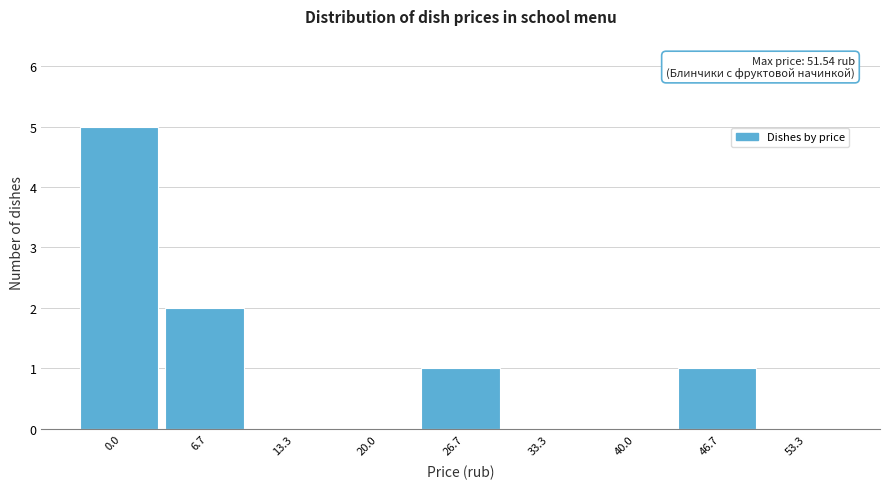

Reading right to left, transcribe all the data shown in this chart.

53.3=0	46.7=1	40.0=0	33.3=0	26.7=1	20.0=0	13.3=0	6.7=2	0.0=5